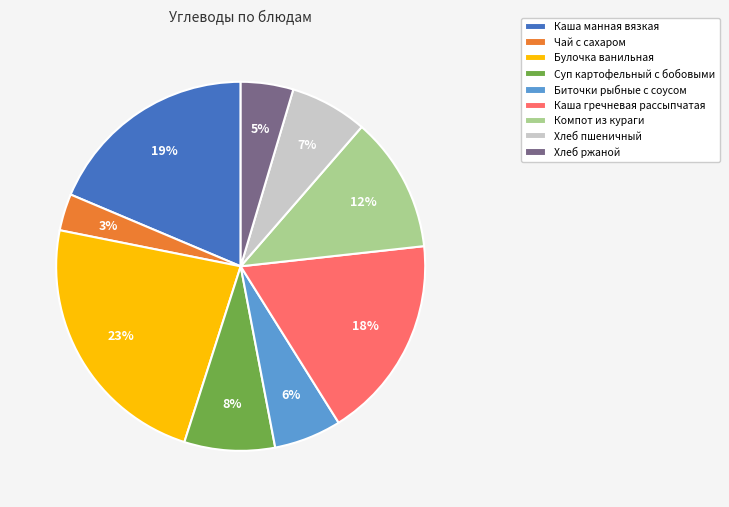

True or false: Суп картофельный с бобовыми accounts for 1% of the total.

False